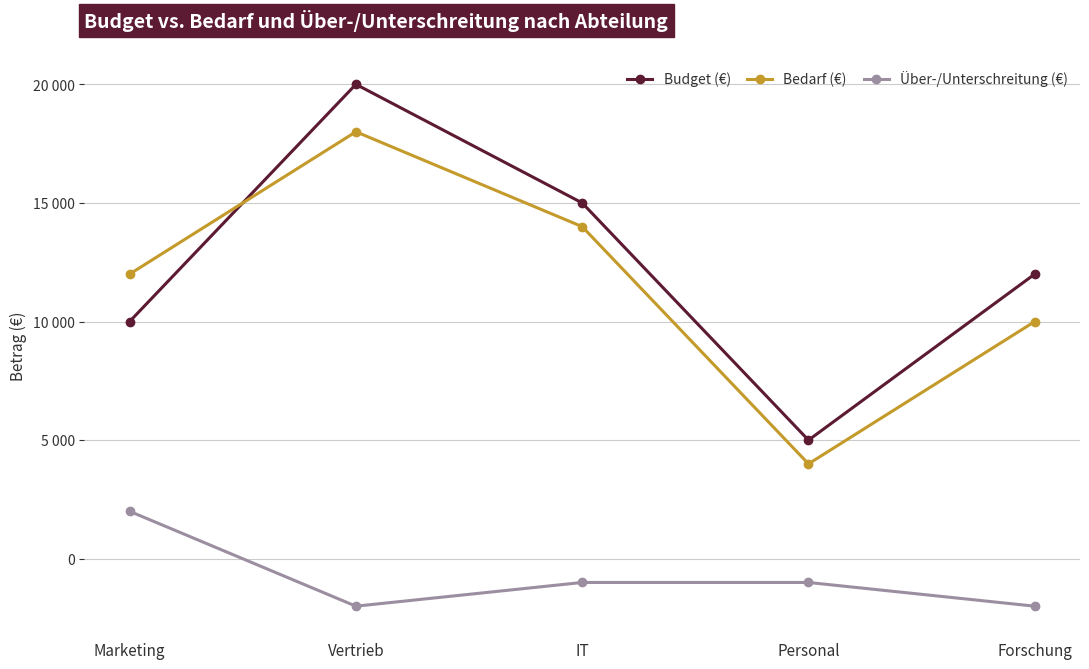

Reading left to right, list all the values displayed in this chart.

Budget (€): 10000	20000	15000	5000	12000
Bedarf (€): 12000	18000	14000	4000	10000
Über-/Unterschreitung (€): 2000	-2000	-1000	-1000	-2000